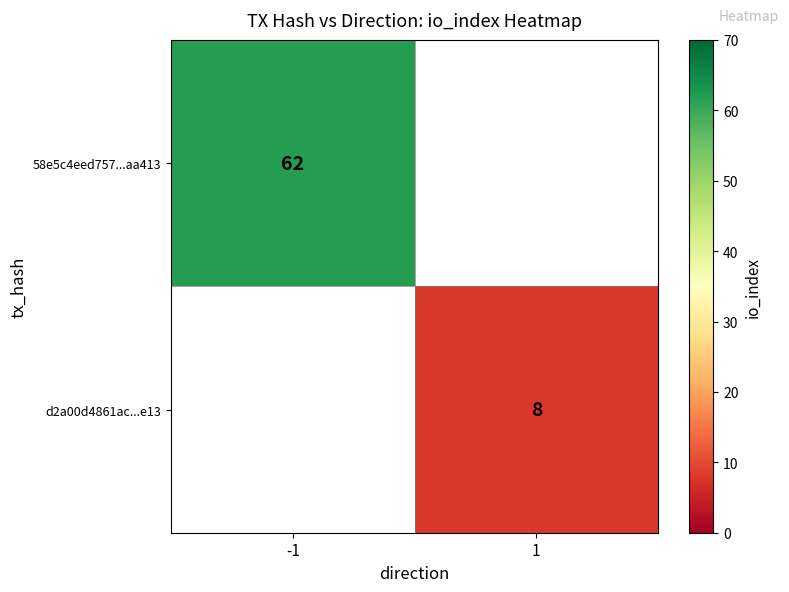

Is the value of d2a00d4861ac...e13 at 1 greater than the value of 58e5c4eed757...aa413 at -1?

No